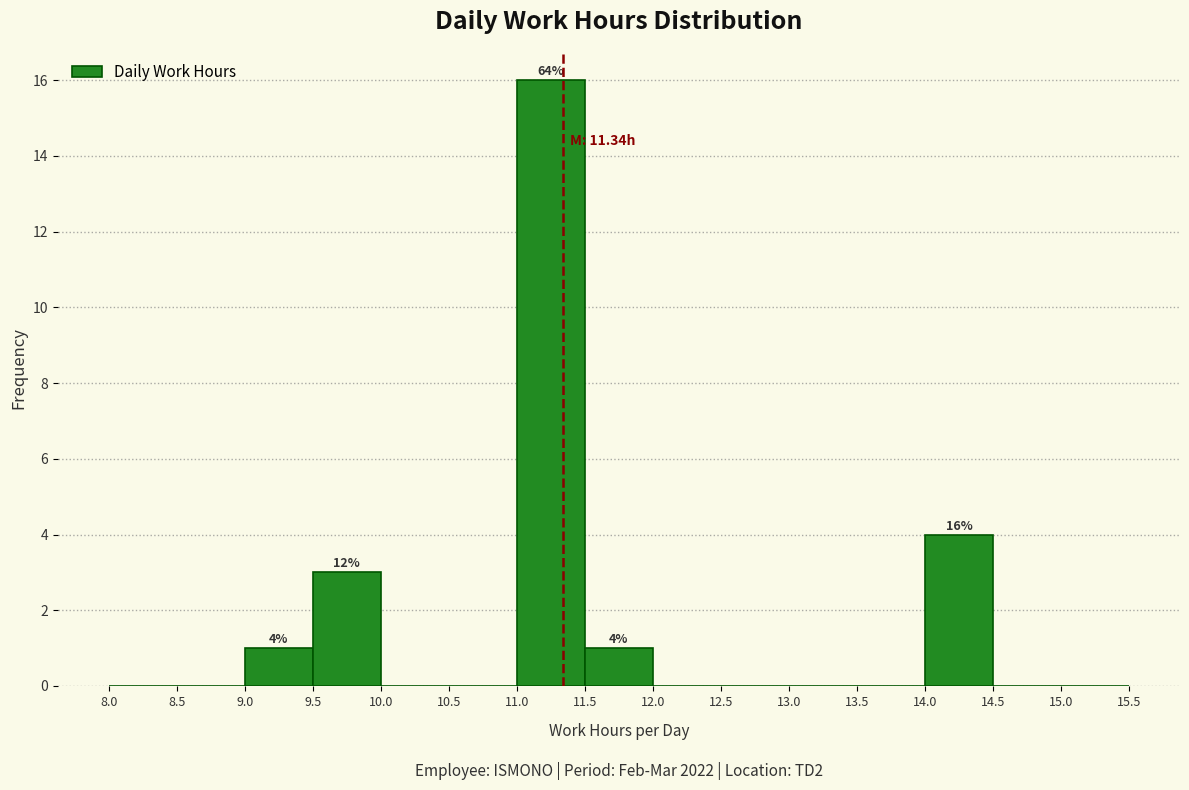

Which range on the x-axis has the tallest bar?

11.0 to 11.5